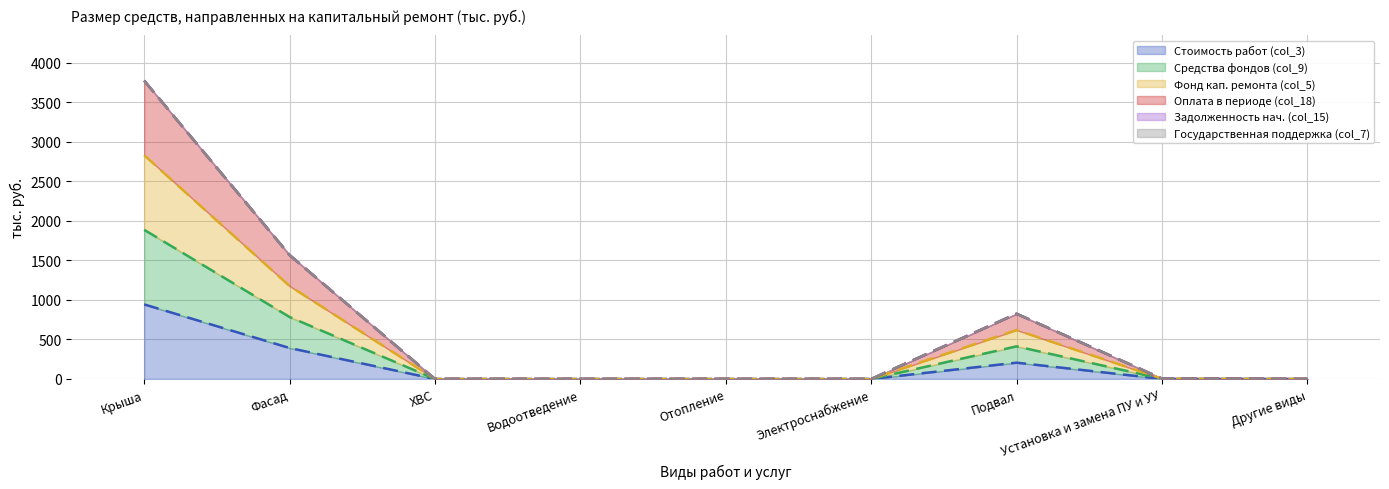

True or false: Оплата в периоде (col_18) and Средства фондов (col_9) cross at least once.

False